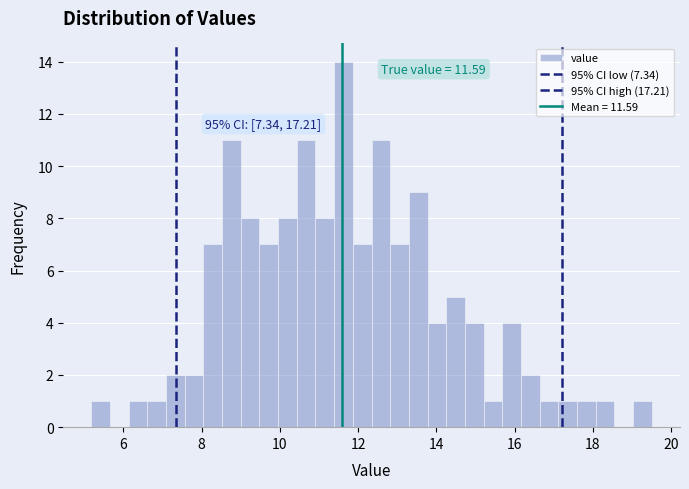

Read against the x-axis, roughly where is the centre of the tallest bar?

11.6